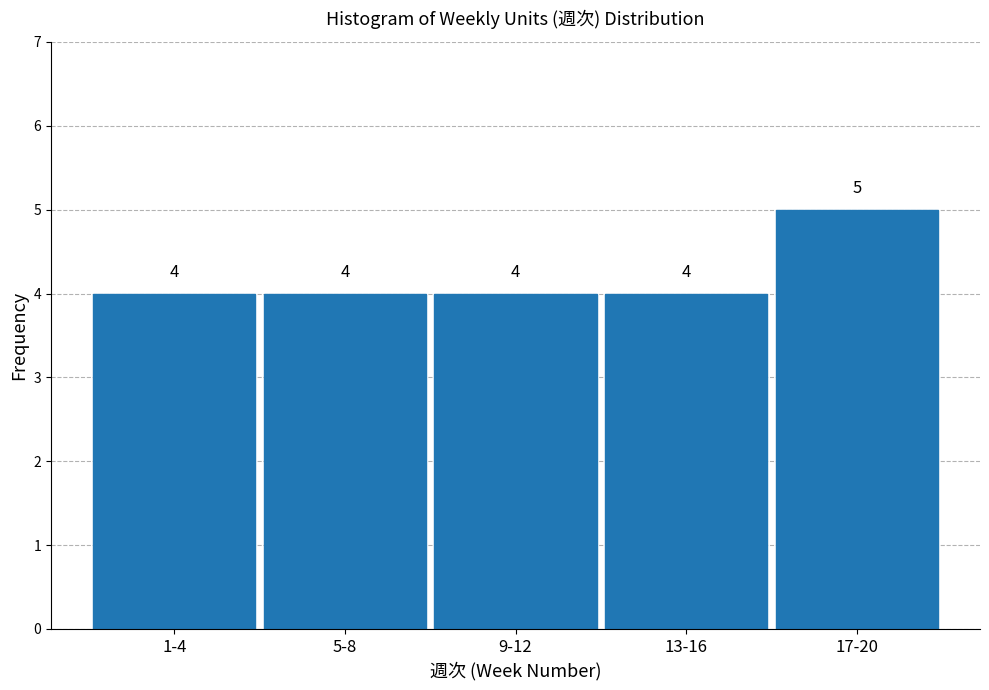

Reading right to left, extract all data points from this chart.

17-20=5	13-16=4	9-12=4	5-8=4	1-4=4